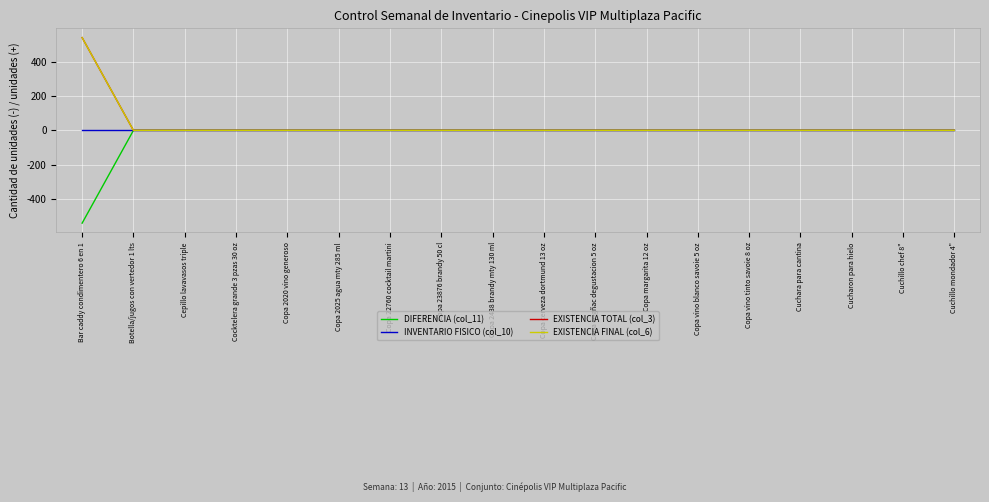

Reading right to left, extract all data points from this chart.

DIFERENCIA (col_11): 0	0	0	0	0	0	0	0	0	0	0	0	0	0	0	0	0	-540
INVENTARIO FISICO (col_10): 0	0	0	0	0	0	0	0	0	0	0	0	0	0	0	0	0	0
EXISTENCIA TOTAL (col_3): 0	0	0	0	0	0	0	0	0	0	0	0	0	0	0	0	0	540
EXISTENCIA FINAL (col_6): 0	0	0	0	0	0	0	0	0	0	0	0	0	0	0	0	0	540